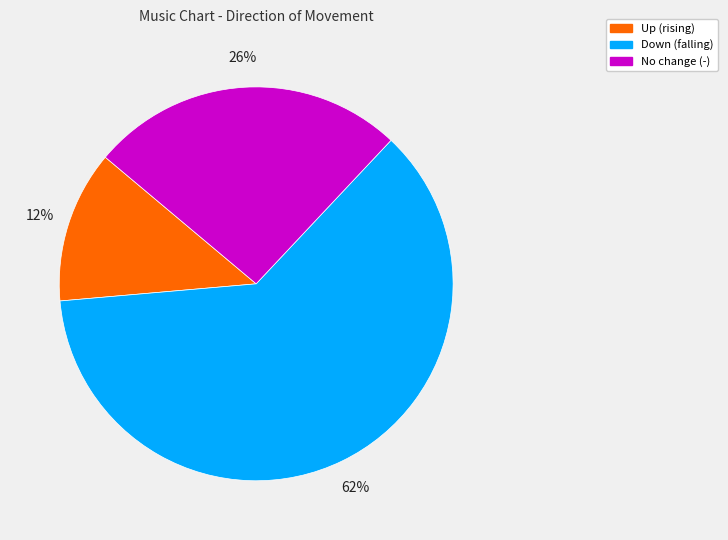

Count the number of slices in the pie.

3